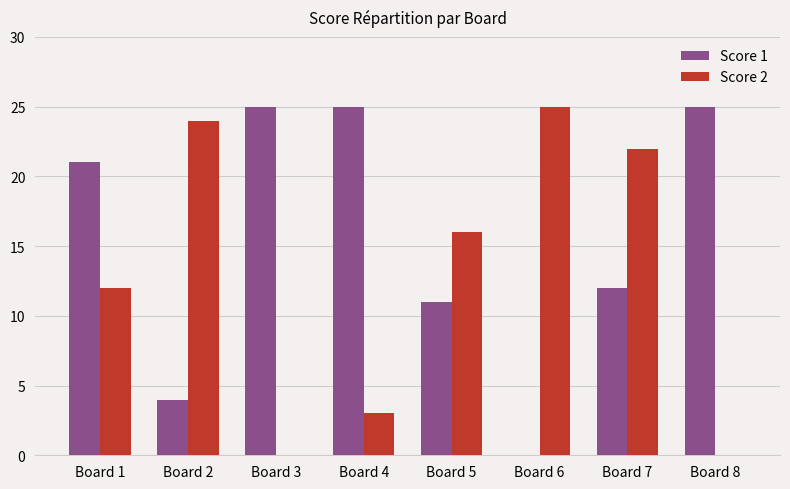

Reading left to right, what are all the values shown in this chart?

Score 1: 21	4	25	25	11	0	12	25
Score 2: 12	24	0	3	16	25	22	0